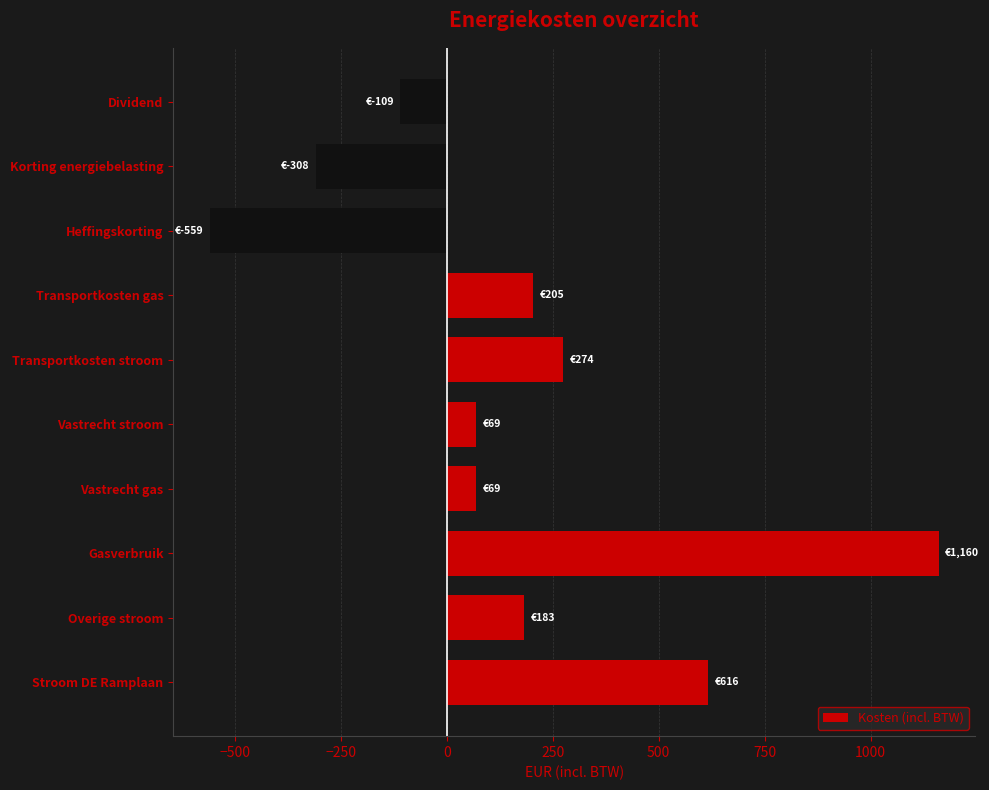

How many series are shown in this chart?

1